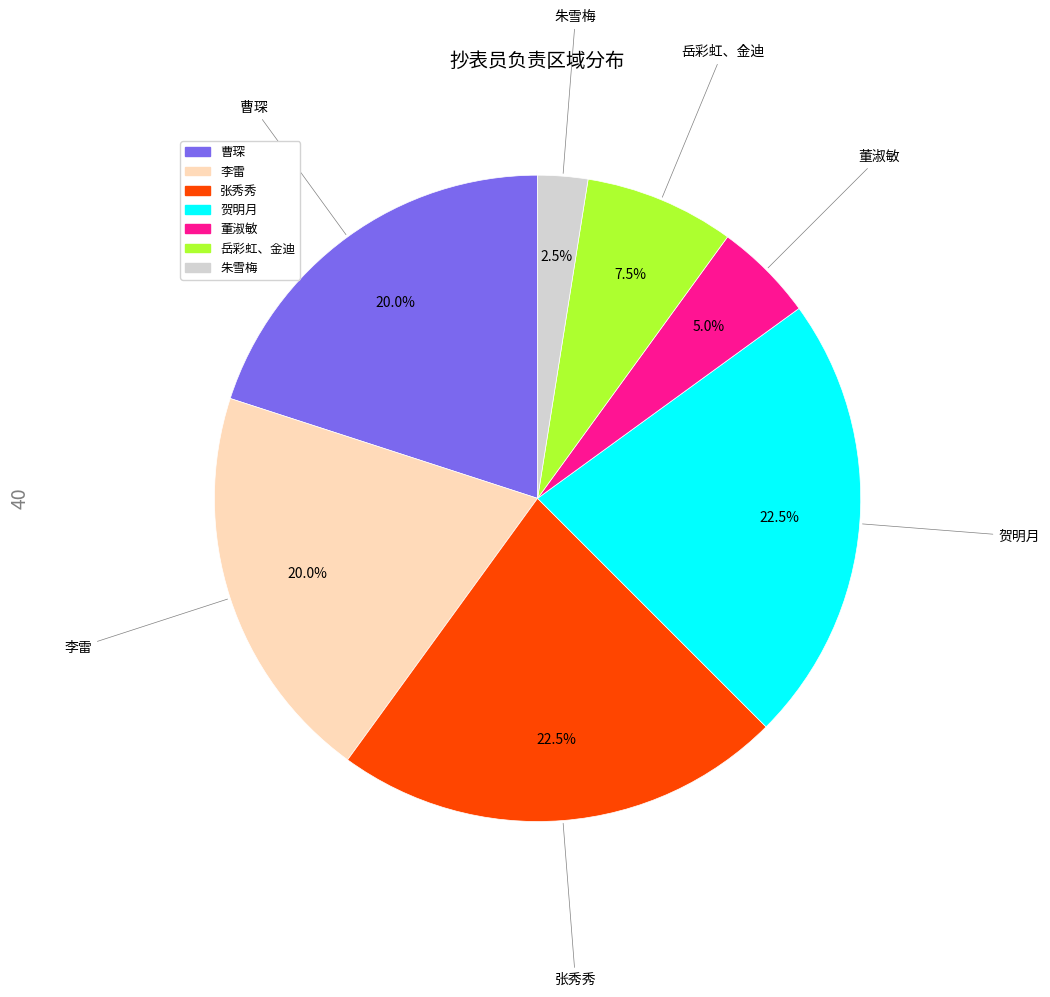

Which slice is the smallest?

朱雪梅